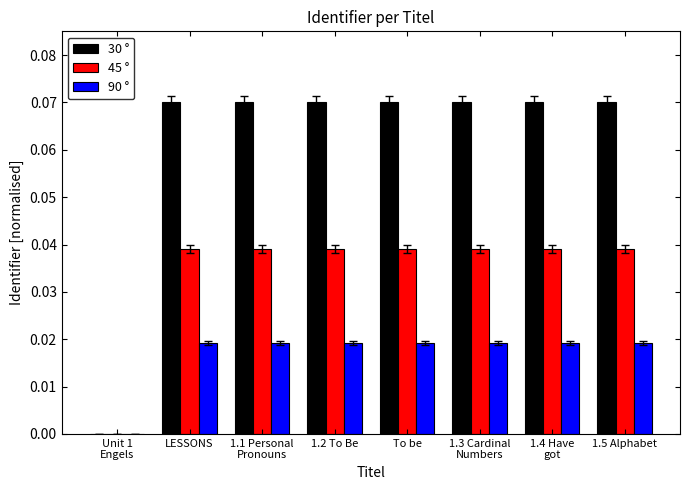

Count the number of data series in this chart.

3